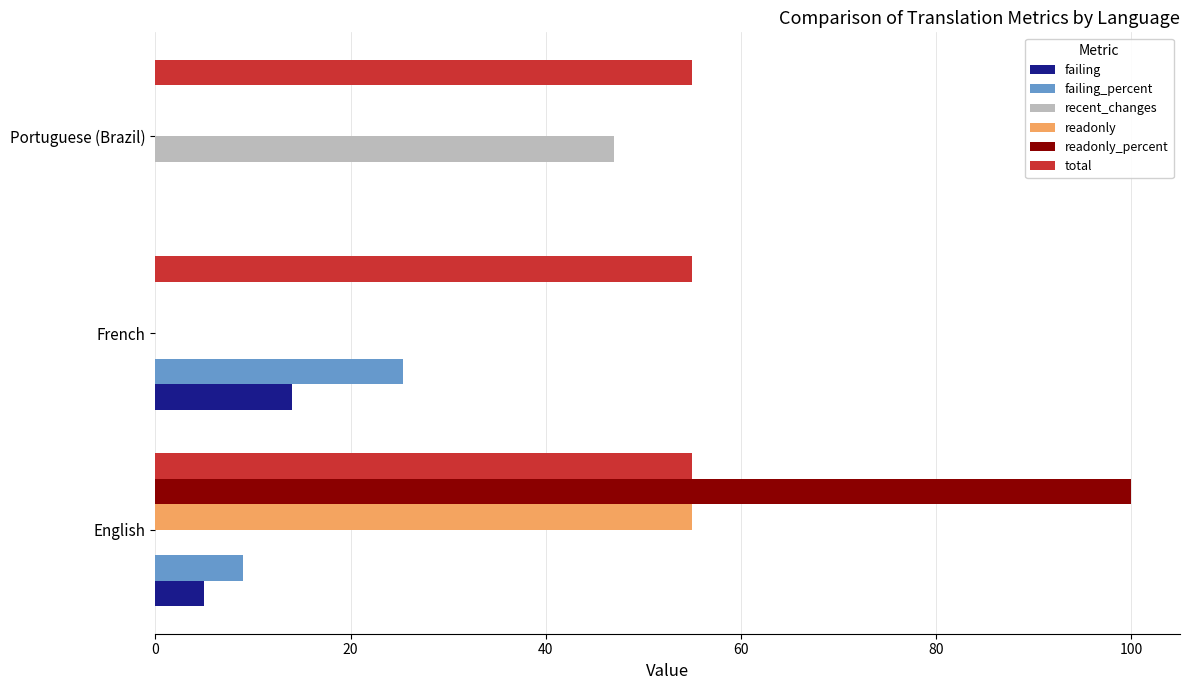

What is the maximum value for failing_percent?

25.4